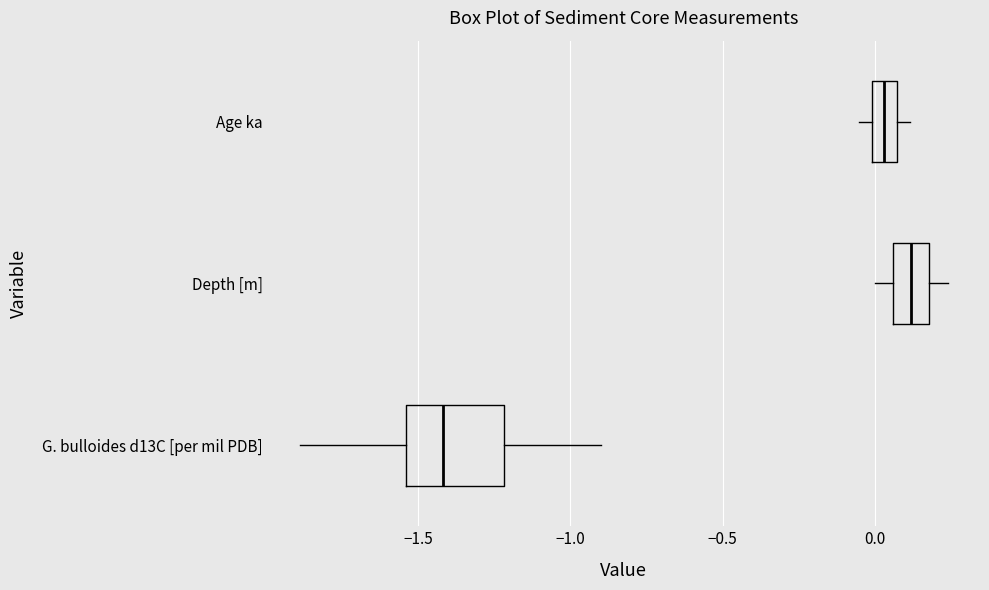

Reading bottom to top, transcribe this box plot: for each box, give where its median line is, the range the box spans, and where its two whiskers end, as read against the x-axis. The values are not printed on the chart, so give them approximately, as read against the axis.

G. bulloides d13C [per mil PDB]: median -1.40, box -1.55 to -1.20, whiskers -1.90 to -0.90
Depth [m]: median 0.10, box 0.05 to 0.20, whiskers 0.00 to 0.25
Age ka: median 0.05 (inside the box), box 0.00 to 0.05, whiskers -0.05 to 0.10